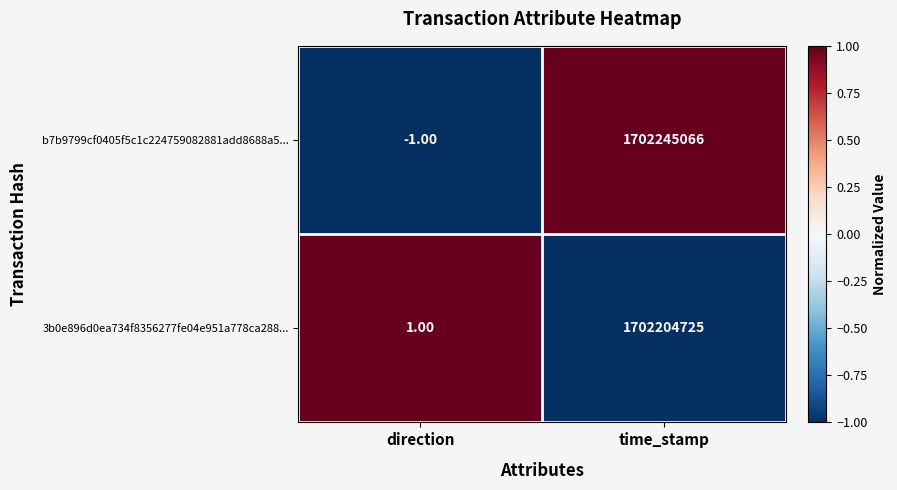

Which label corresponds to the largest value in the chart?

time_stamp